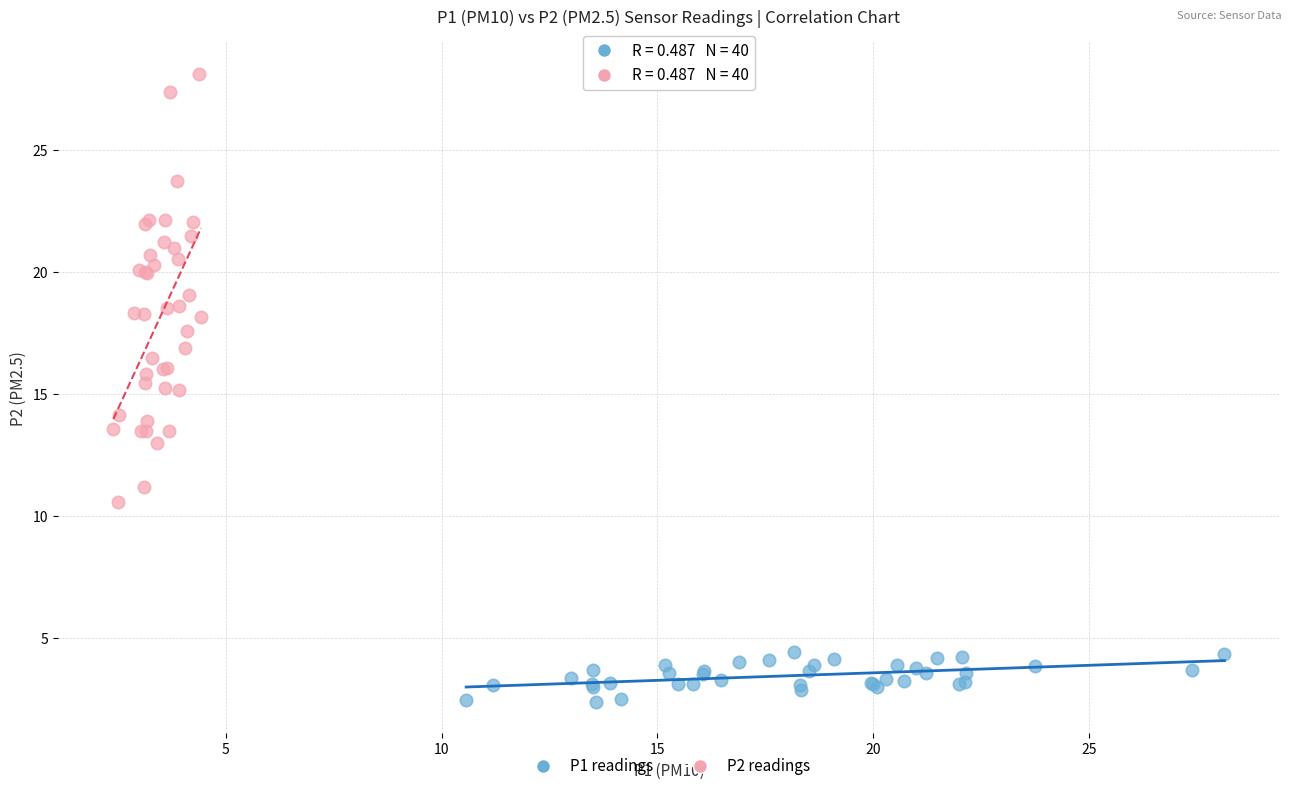

Which series has the widest spread of Y values?

P2 readings